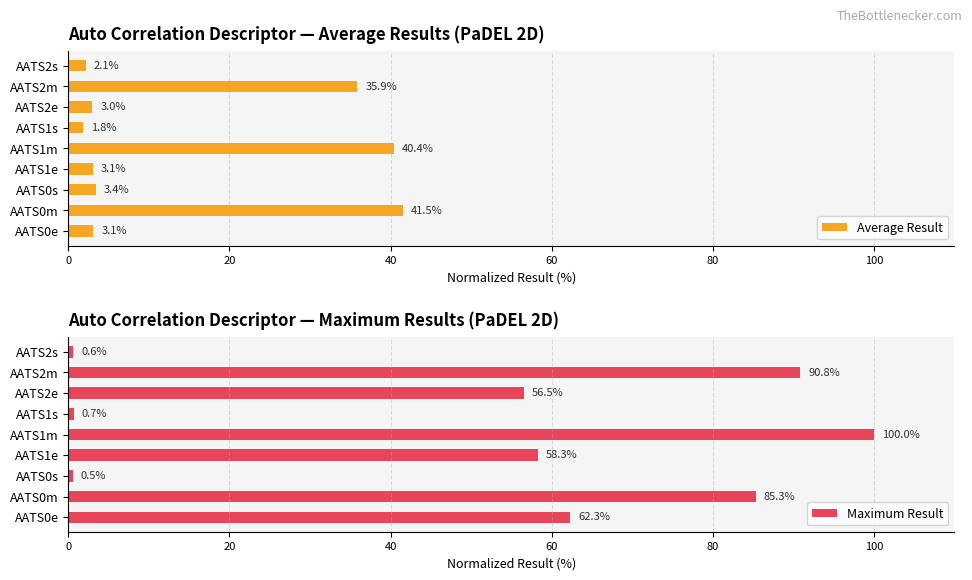

How many distinct data groups are displayed?

2